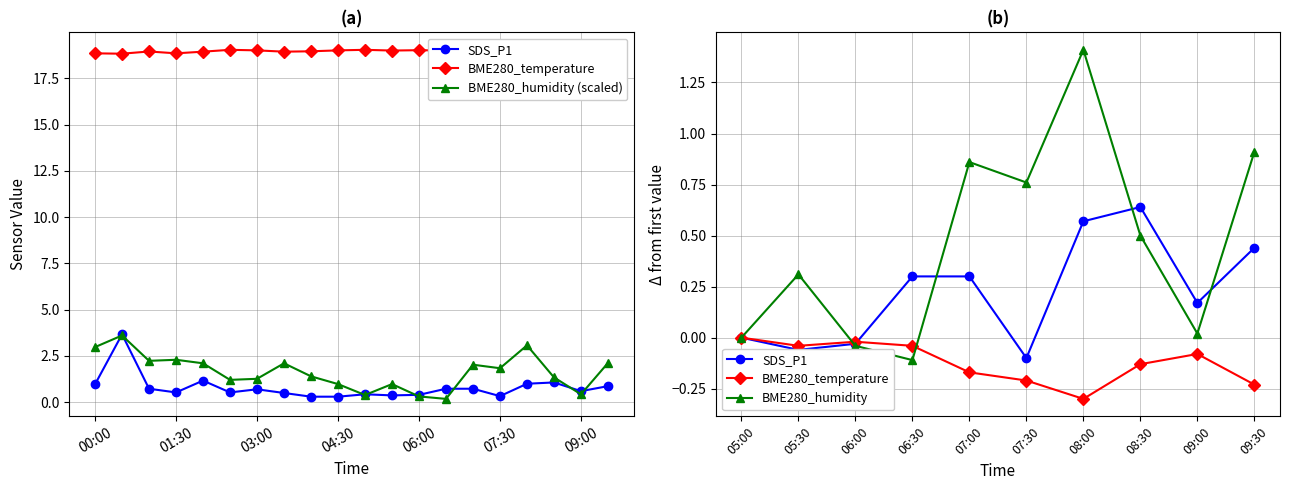

What are all the series names shown in the legend?

SDS_P1, BME280_temperature, BME280_humidity